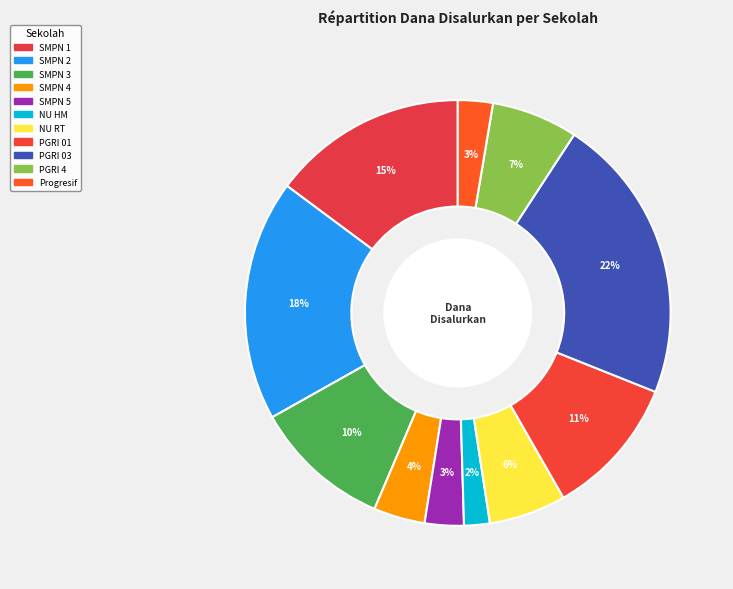

How many segments does this pie chart have?

11